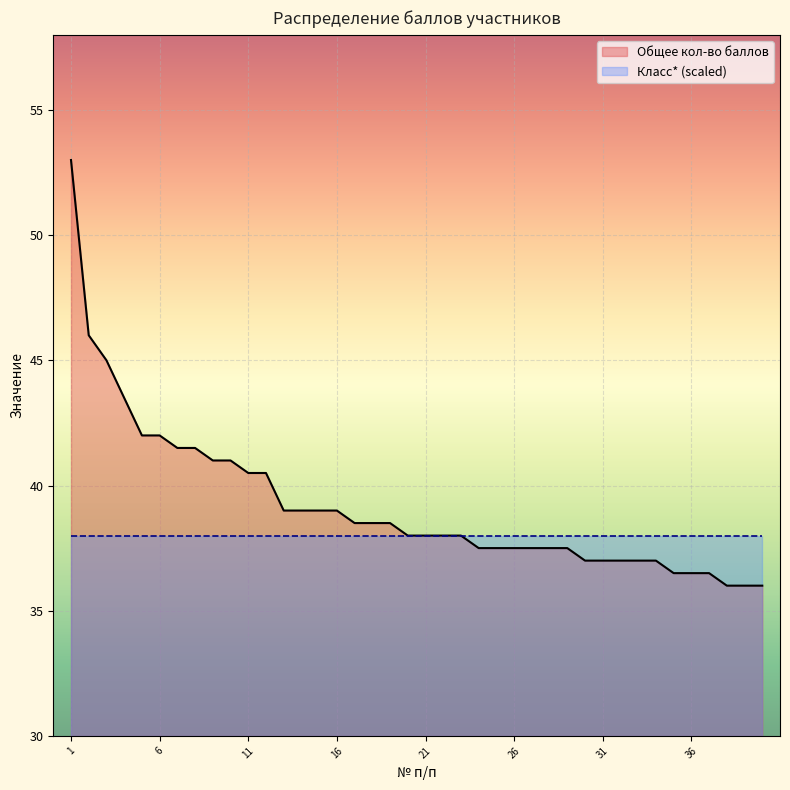

At which category does the chart reach its peak across all series?

1